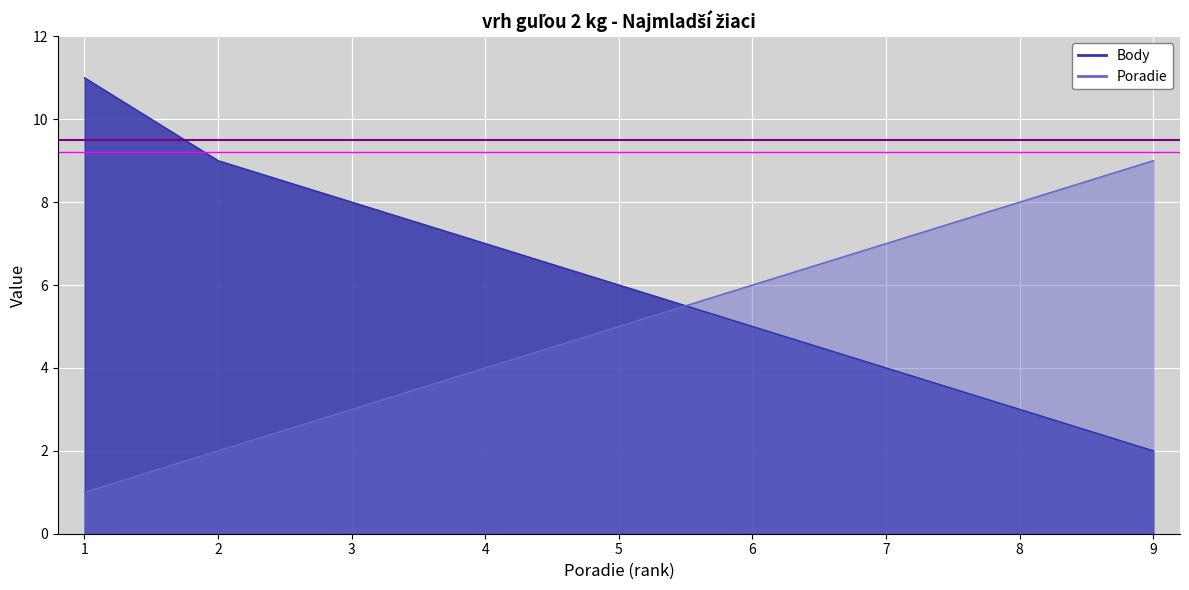

Rank the series by their maximum value, from highest to lowest.

Body, Poradie